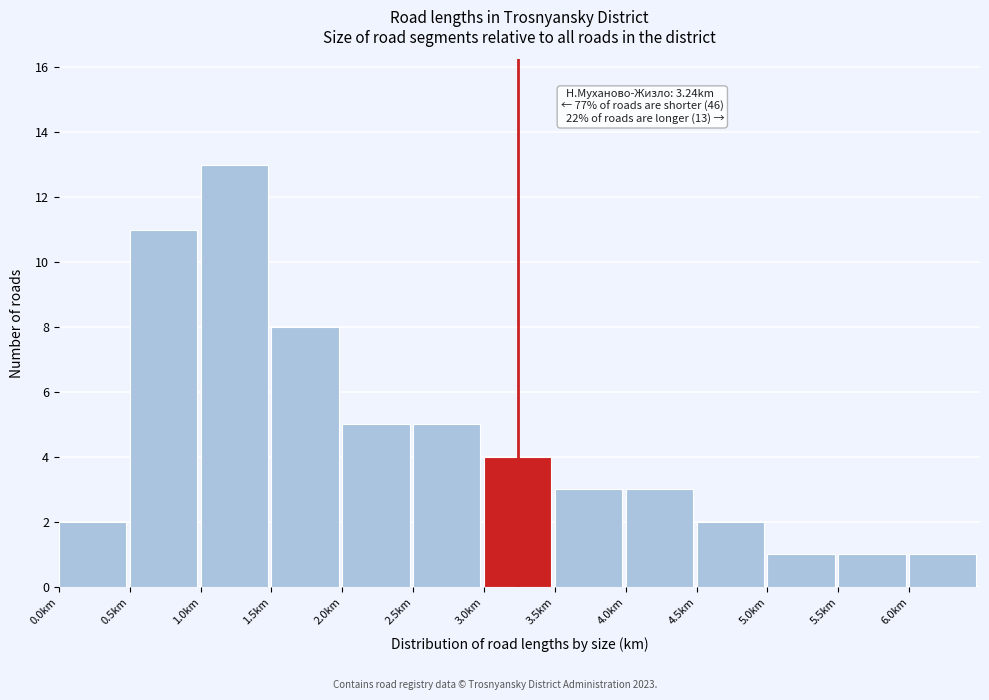

Which range on the x-axis has the tallest bar?

1.0 to 1.5